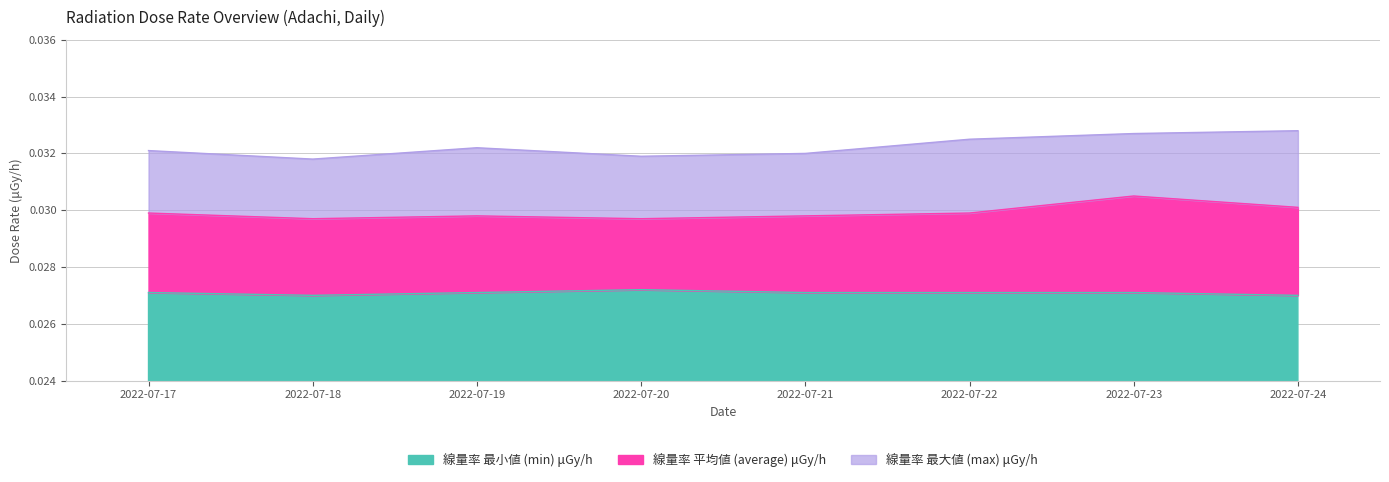

At how many categories does at least one series exceed 0?

8